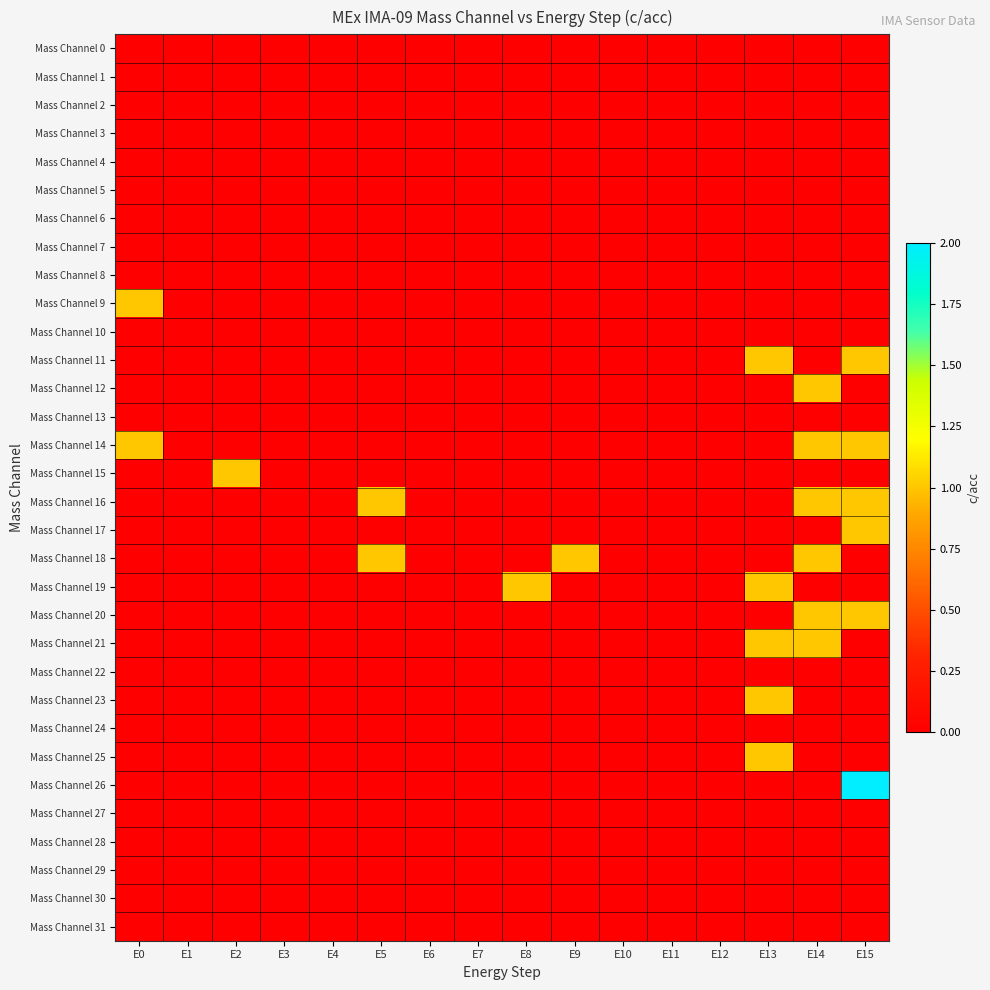

List the series in order of their peak value, highest first.

Mass Channel 26, Mass Channel 9, Mass Channel 11, Mass Channel 12, Mass Channel 14, Mass Channel 15, Mass Channel 16, Mass Channel 17, Mass Channel 18, Mass Channel 19, Mass Channel 20, Mass Channel 21, Mass Channel 23, Mass Channel 25, Mass Channel 0, Mass Channel 1, Mass Channel 2, Mass Channel 3, Mass Channel 4, Mass Channel 5, Mass Channel 6, Mass Channel 7, Mass Channel 8, Mass Channel 10, Mass Channel 13, Mass Channel 22, Mass Channel 24, Mass Channel 27, Mass Channel 28, Mass Channel 29, Mass Channel 30, Mass Channel 31